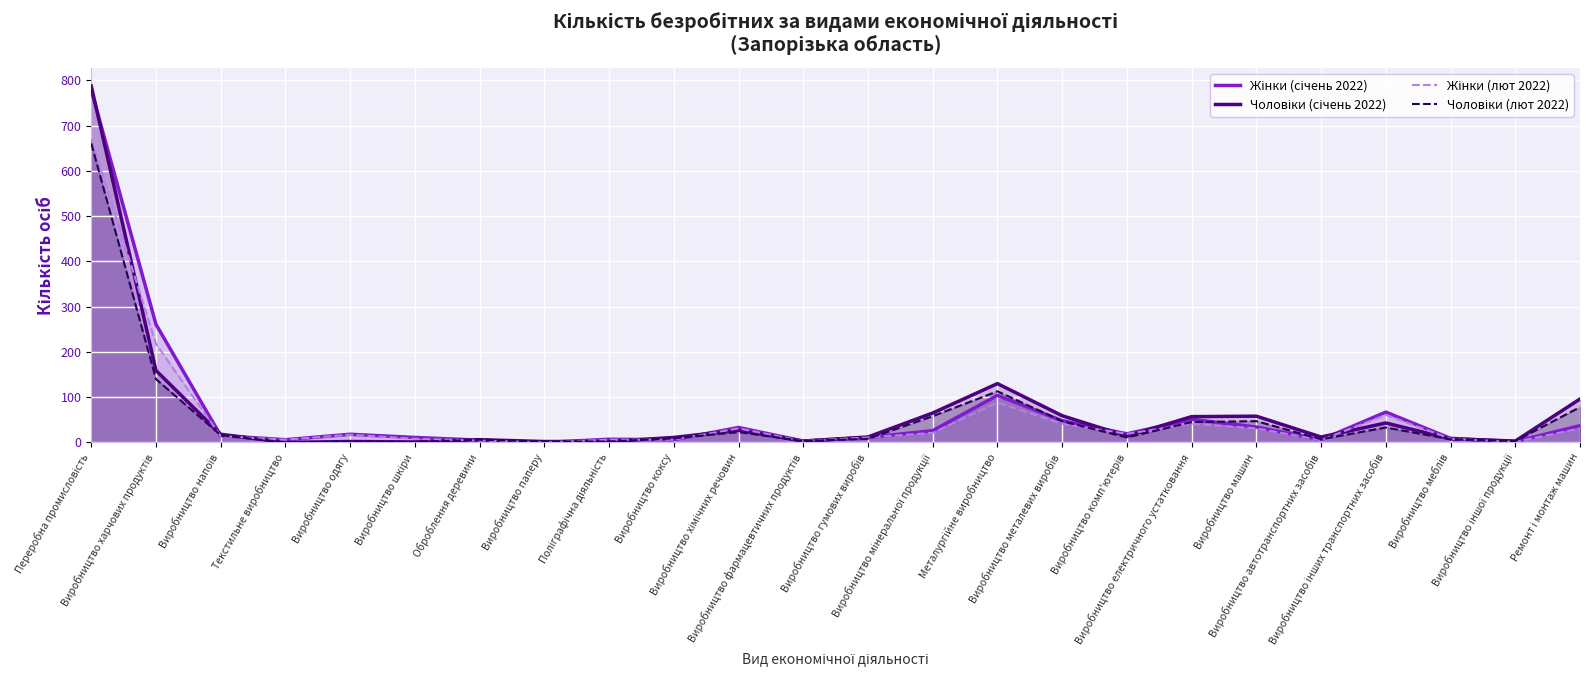

What is the difference between the maximum and second lowest values in the Жінки (січень 2022) series?

777